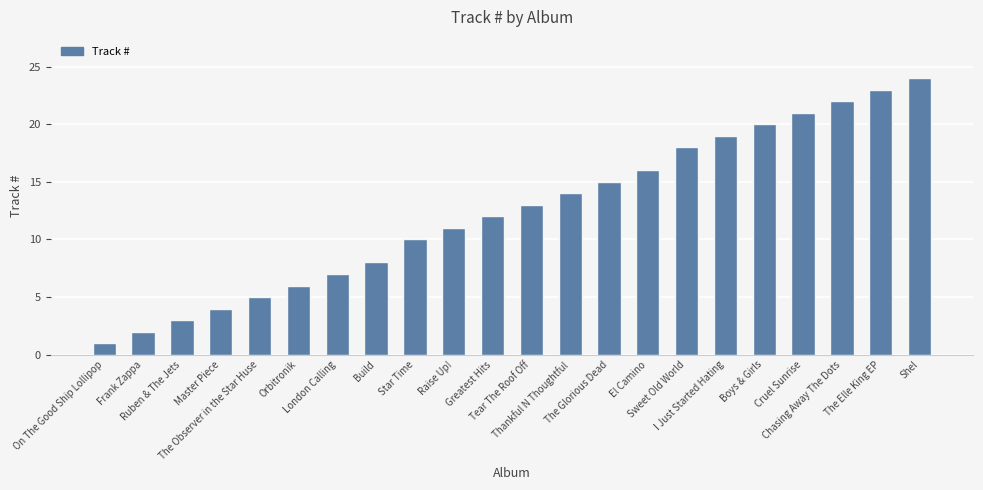

What is the value of the 3rd bar from the left?

3